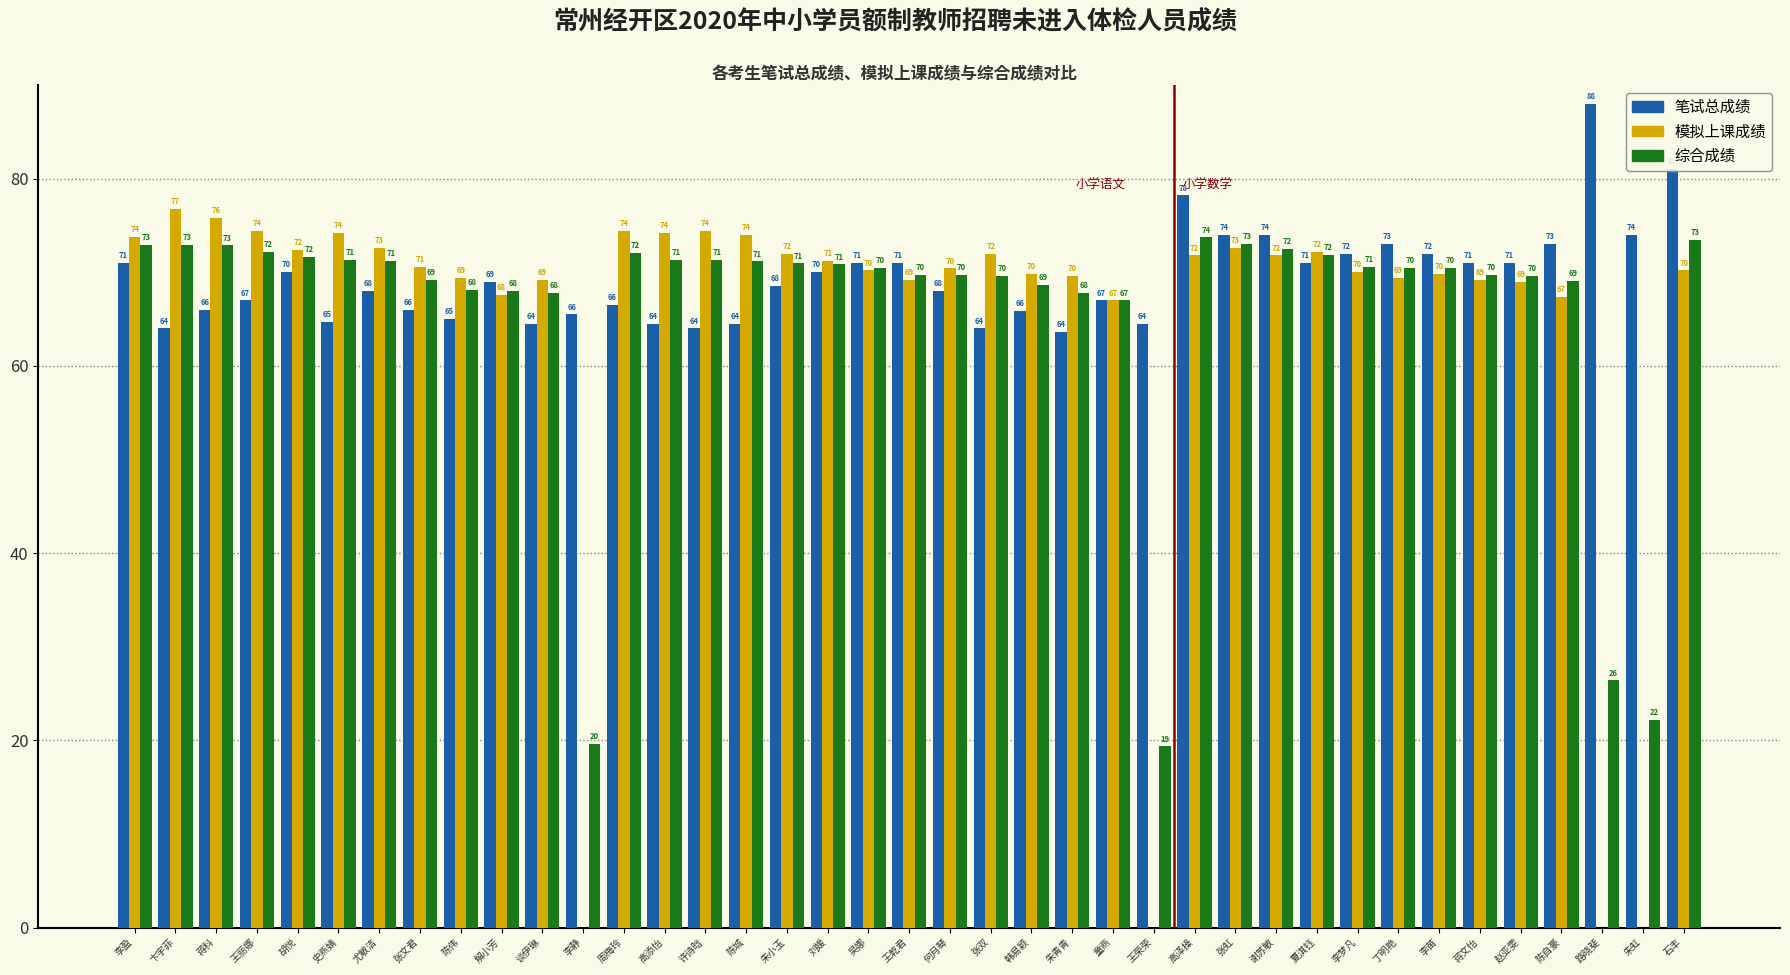

What is the sum of the 笔试总成绩 values at 吴娜 and 李盈?

142.0